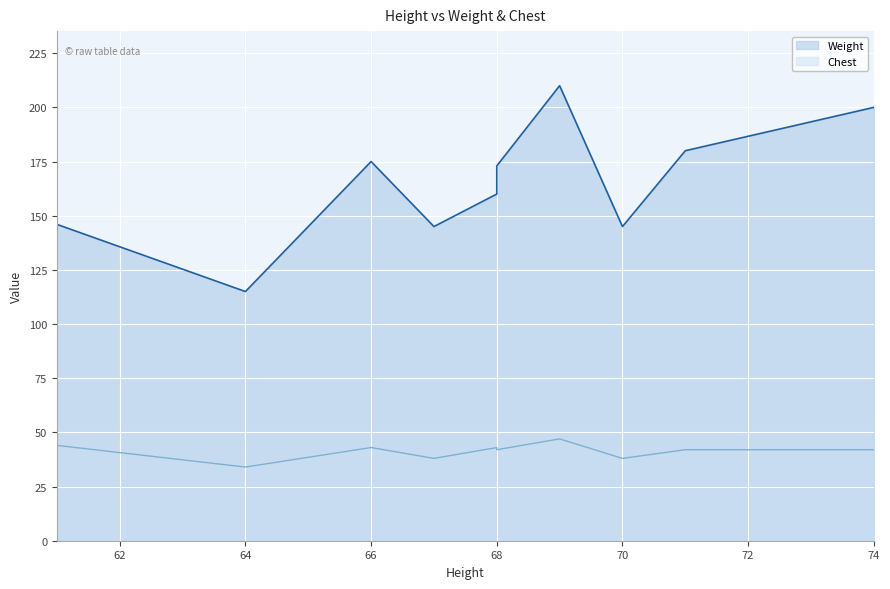

Which has a higher value, 66 or 64?

66